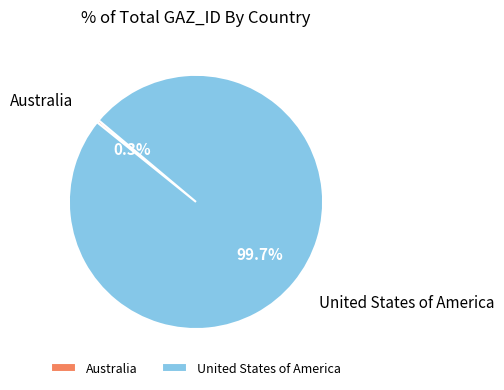

To the nearest percent, what is the average slice percentage?

50%